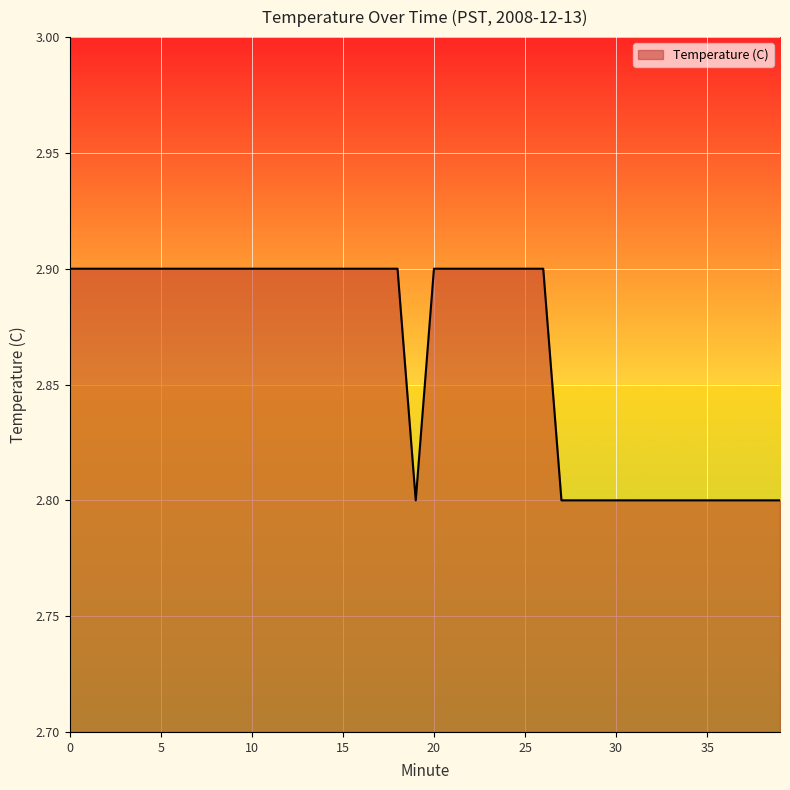

What is the minimum value shown in the chart?

2.8